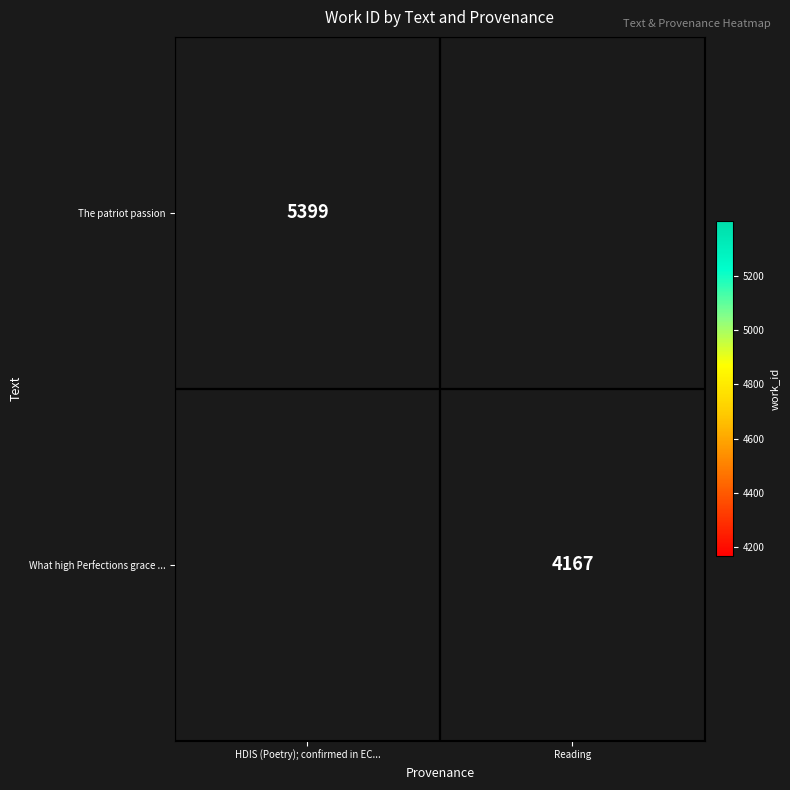

Is the value of What high Perfections grace ... at Reading greater than the value of The patriot passion at HDIS (Poetry); confirmed in EC...?

No